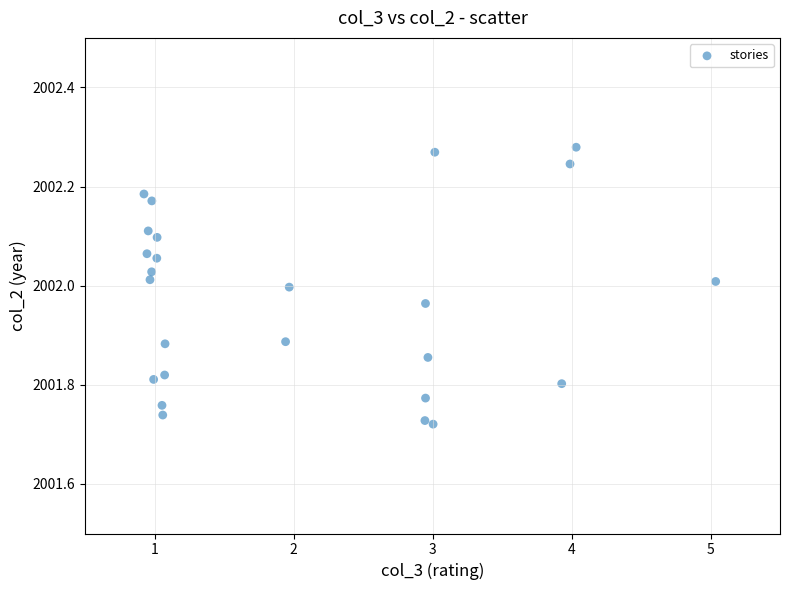

What is the range of Y values (max minus min)?

0.6